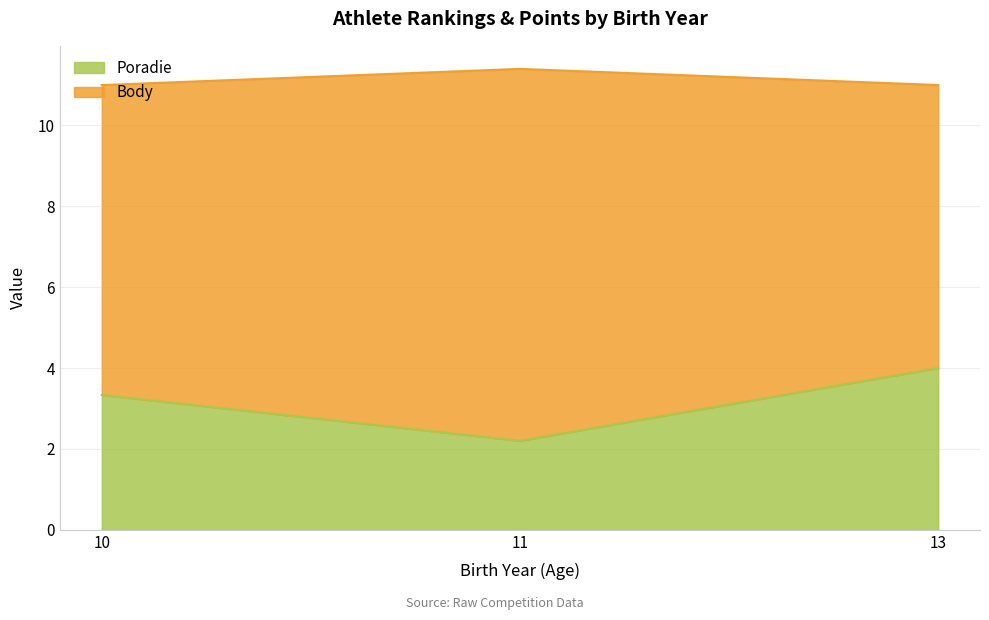

Count the values in the range 2 to 4.

3